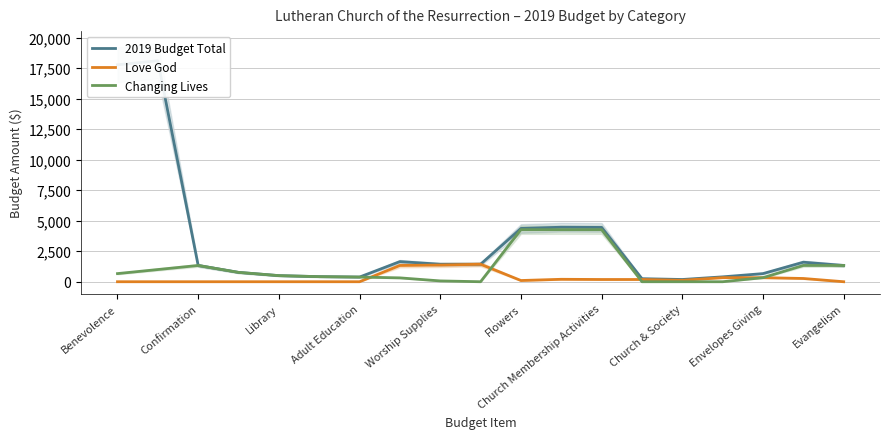

What is the difference between the maximum and second lowest values in the 2019 Budget Total series?

17860.0